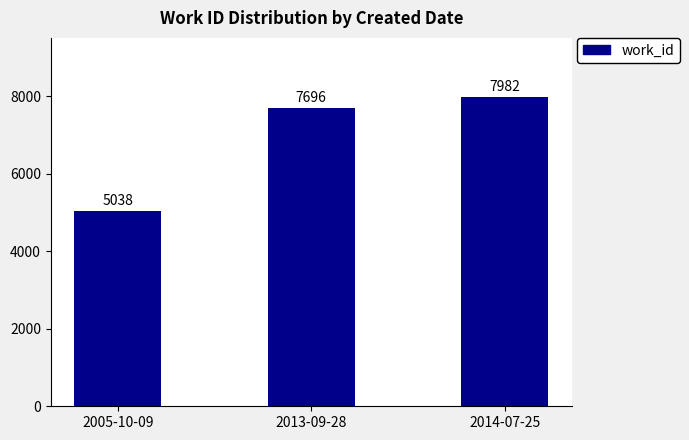

List the labels in order of value, smallest first.

2005-10-09, 2013-09-28, 2014-07-25